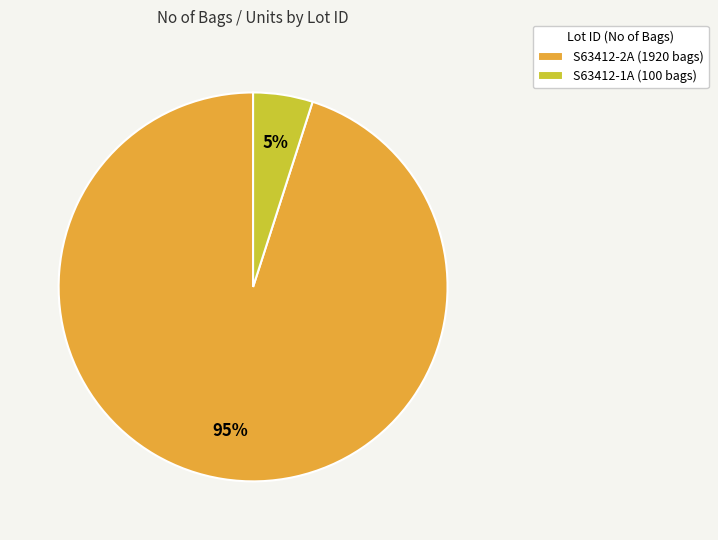

The S63412-1A slice represents 5% of the pie. True or false?

True